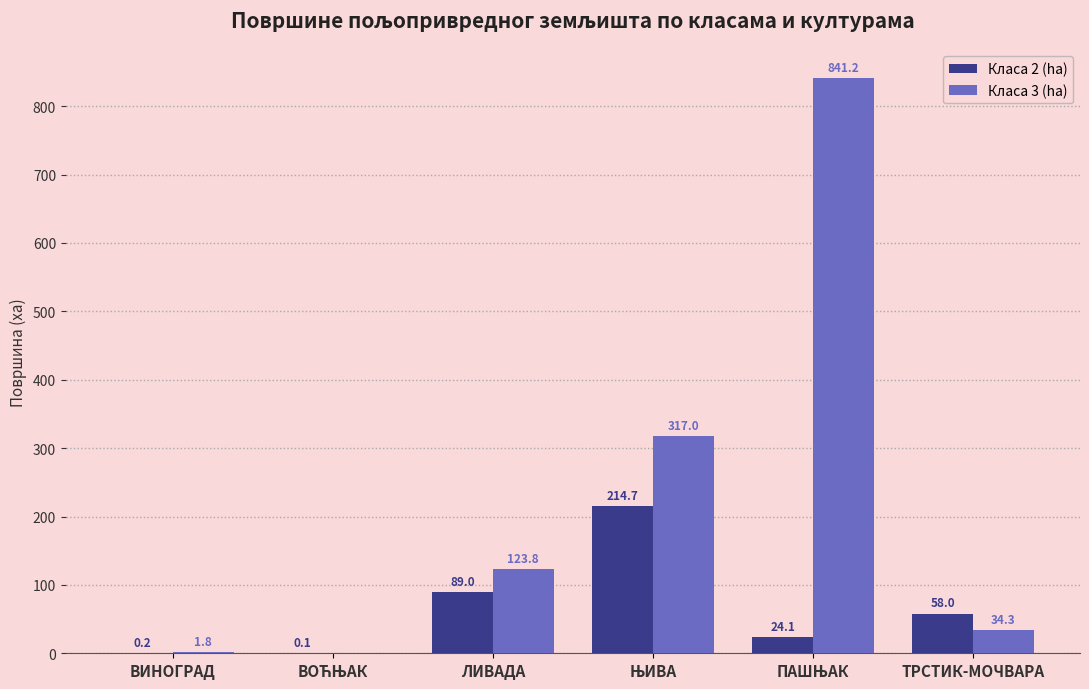

Which series has the largest range (max minus min)?

Класа 3 (ha)